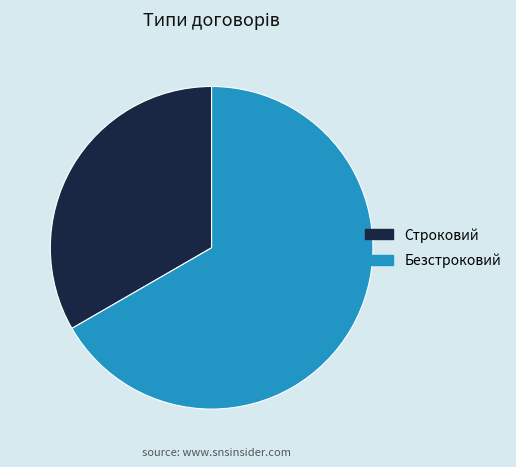

What is the ratio of the value at Безстроковий to the value at Строковий?

2.0